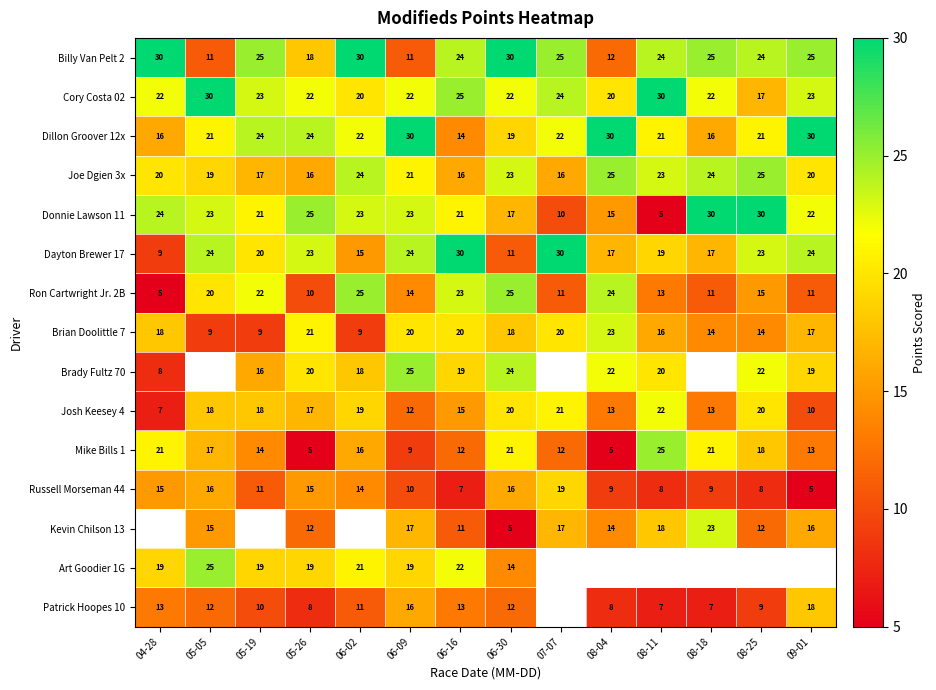

The Kevin Chilson 13 series shows 26.6 at 06-09. True or false?

False